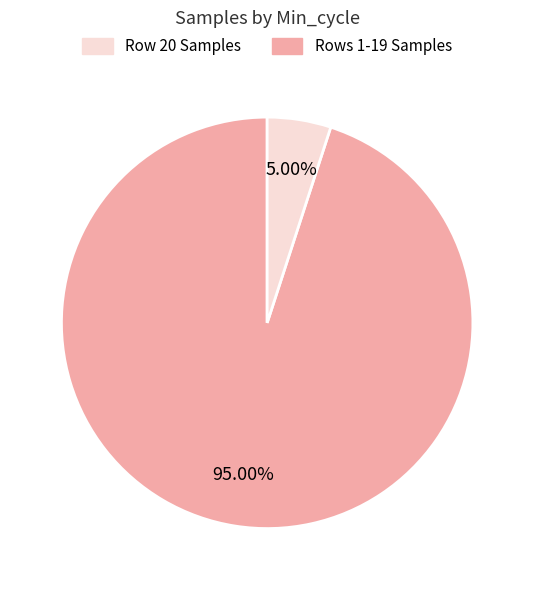

Does any single category account for the majority?

Yes